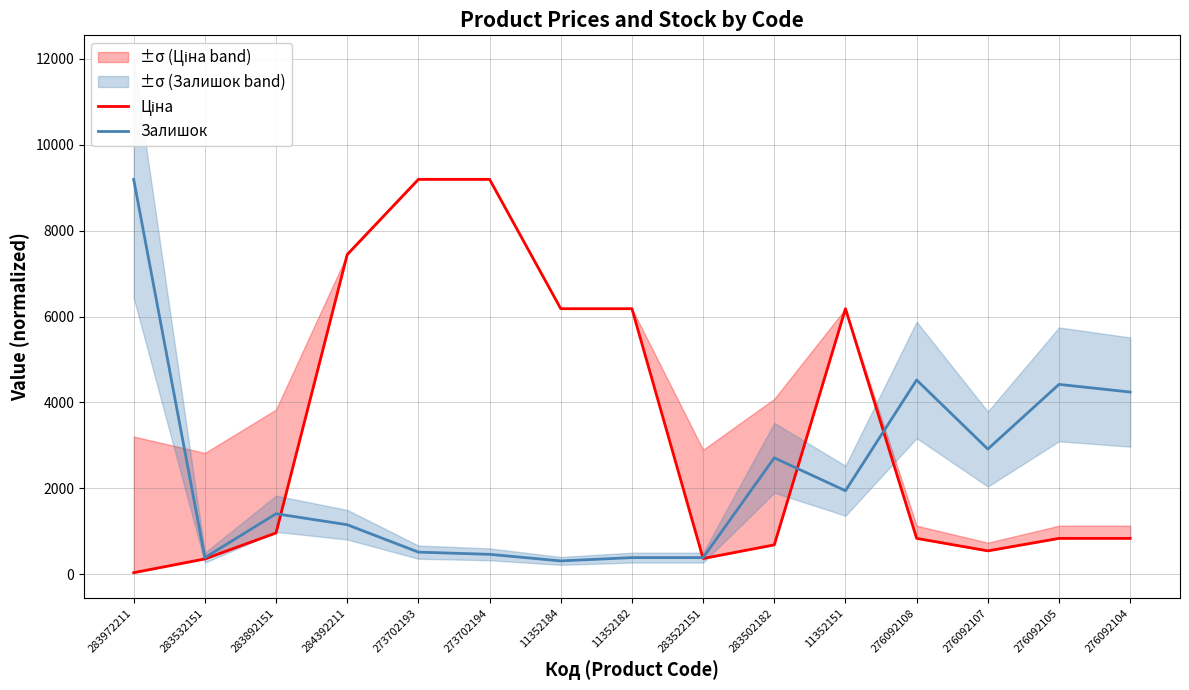

What is the minimum value shown in the chart?

32.0